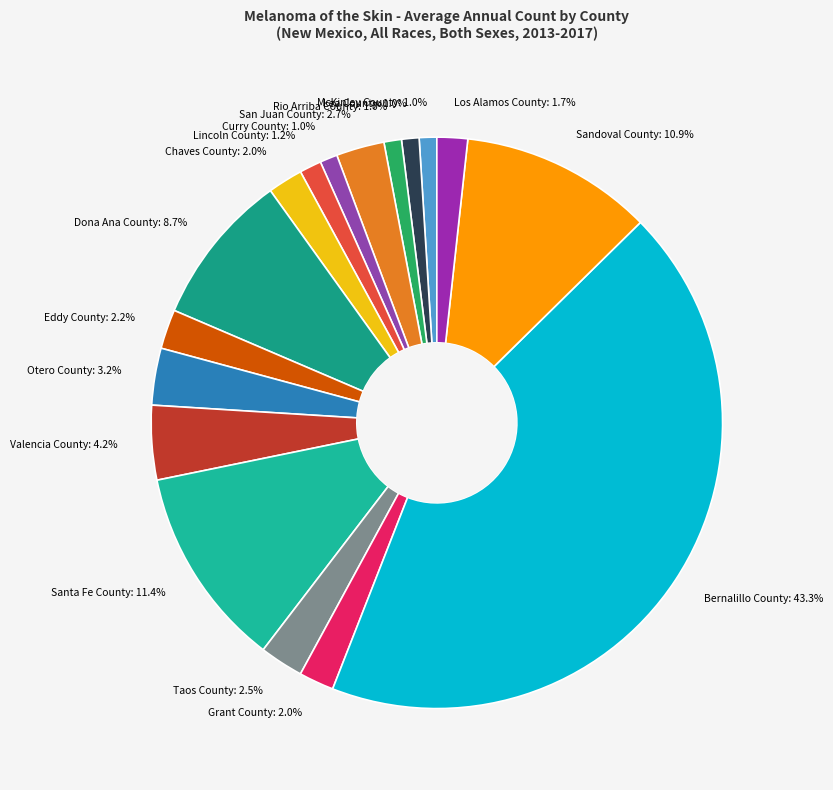

What is the total percentage of Bernalillo County and Curry County?

44.3%